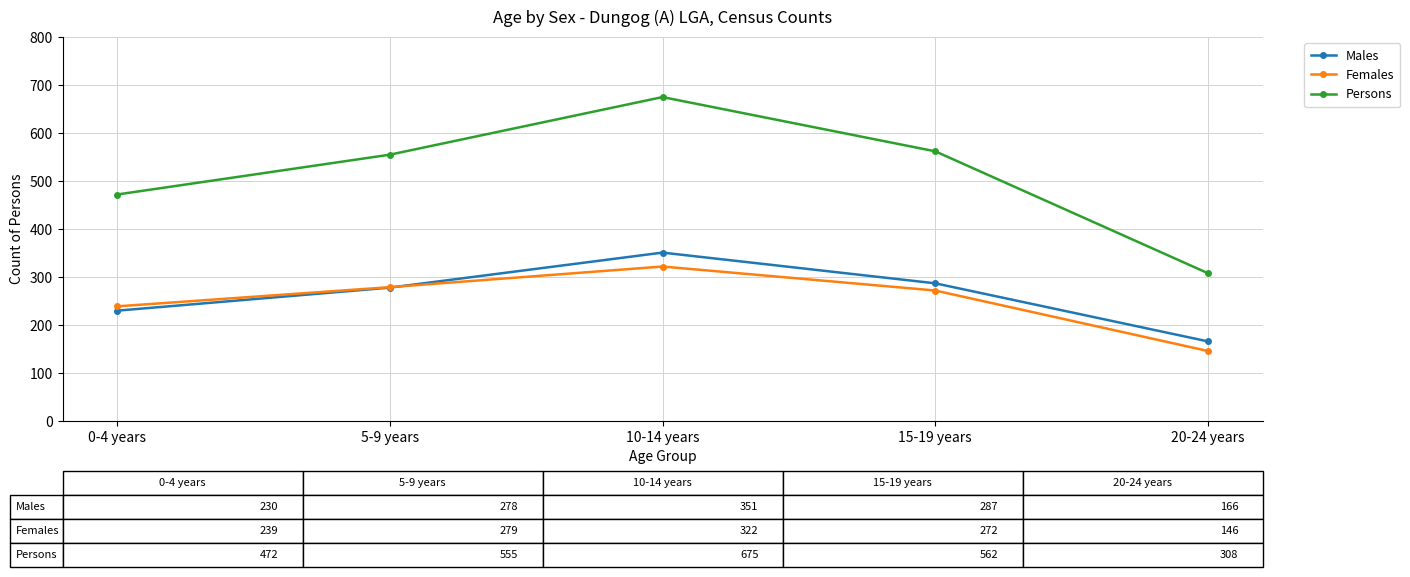

Which series has the largest total across all categories?

Persons